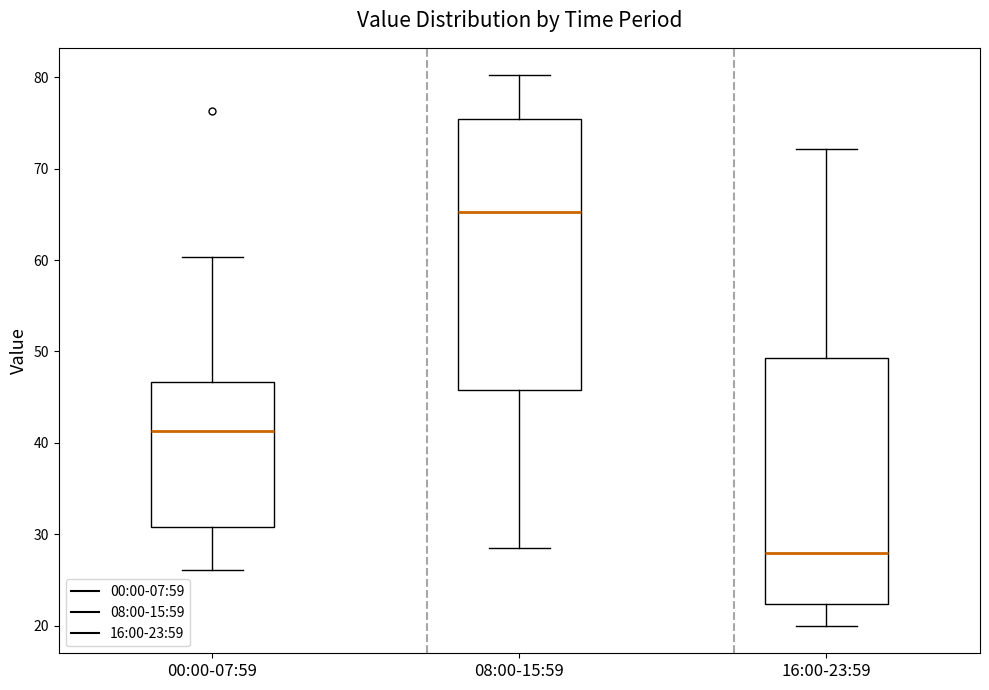

Comparing the boxes themselves (not the whiskers), which one is the tallest?

08:00-15:59